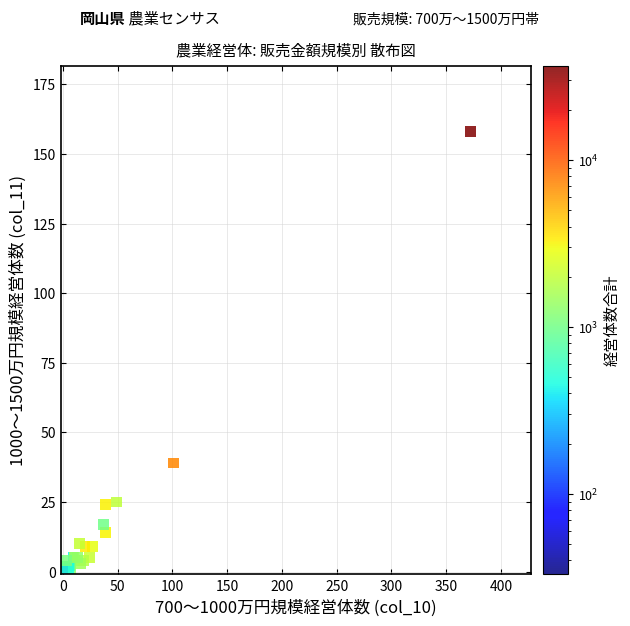

What Y value in the scatter plot is closest to 79?

39.0